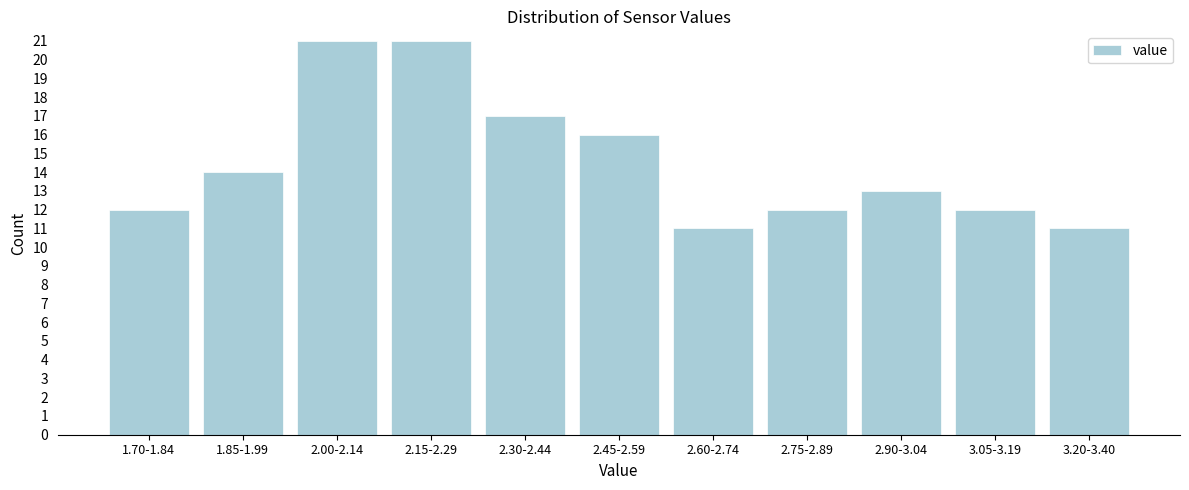

Reading right to left, what are all the values shown in this chart?

3.20-3.40=11	3.05-3.19=12	2.90-3.04=13	2.75-2.89=12	2.60-2.74=11	2.45-2.59=16	2.30-2.44=17	2.15-2.29=21	2.00-2.14=21	1.85-1.99=14	1.70-1.84=12